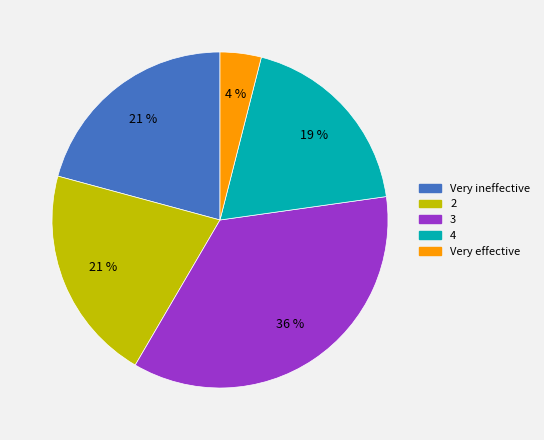

Which category has the smallest portion of the pie?

Very effective